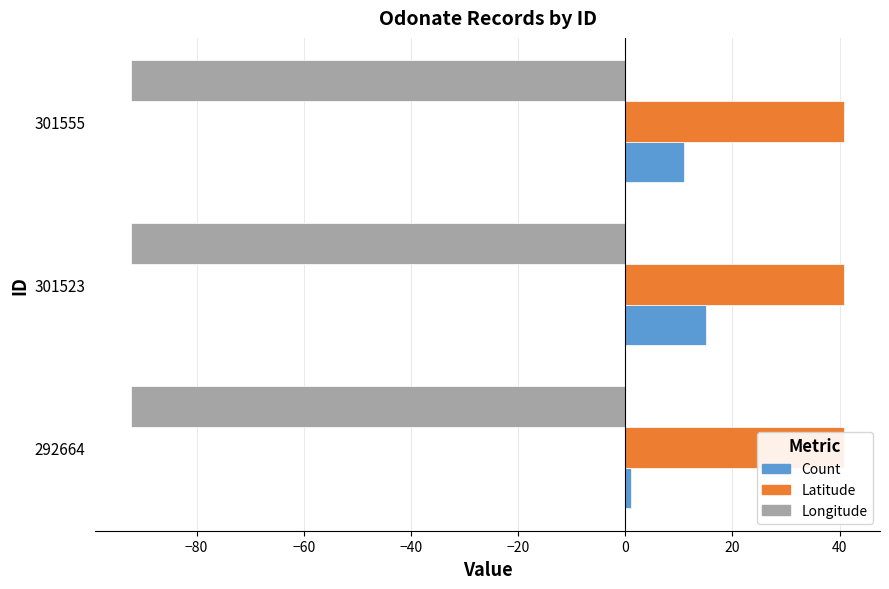

What is the difference between the second highest and minimum values in the Count series?

10.0